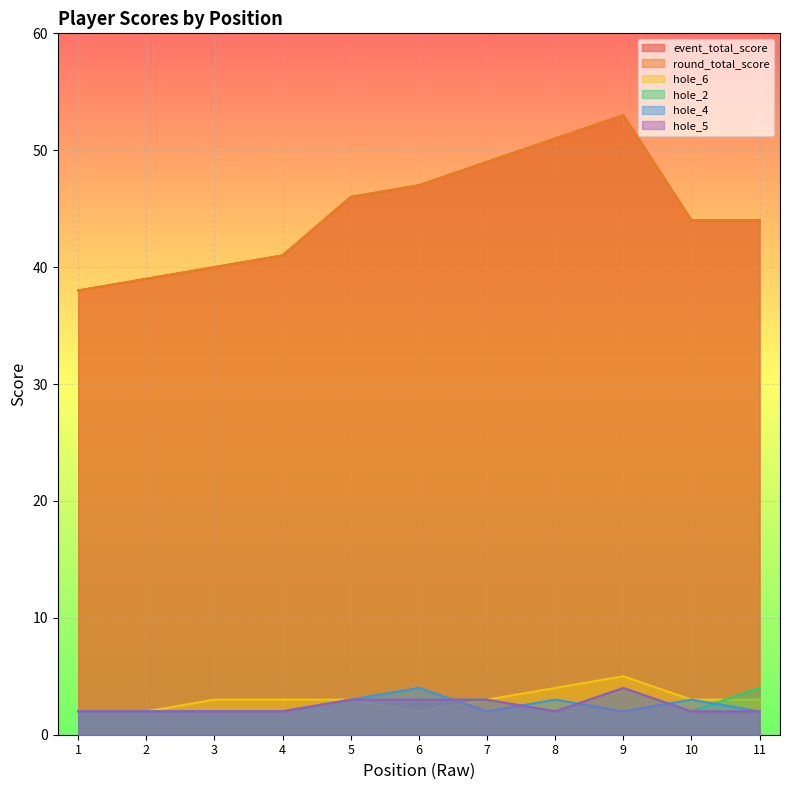

Reading right to left, extract all data points from this chart.

event_total_score: 44	44	53	51	49	47	46	41	40	39	38
round_total_score: 44	44	53	51	49	47	46	41	40	39	38
hole_6: 3	3	5	4	3	2	3	3	3	2	2
hole_2: 4	2	4	2	3	3	3	2	2	2	2
hole_4: 2	3	2	3	2	4	3	2	2	2	2
hole_5: 2	2	4	2	3	3	3	2	2	2	2